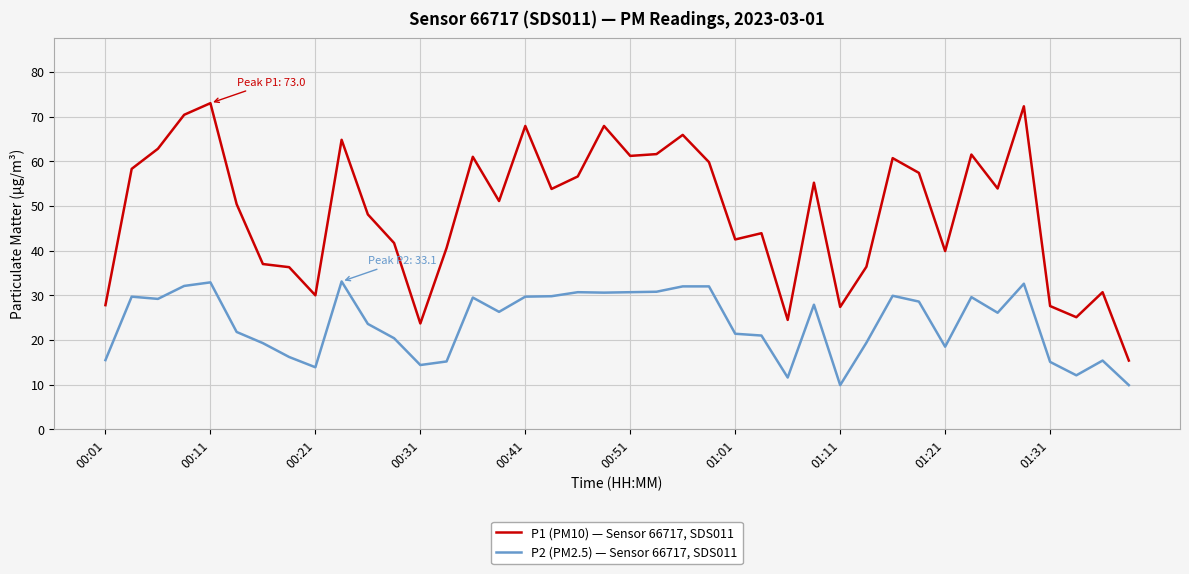

True or false: P2 (PM2.5) — Sensor 66717, SDS011 and P1 (PM10) — Sensor 66717, SDS011 cross at least once.

False